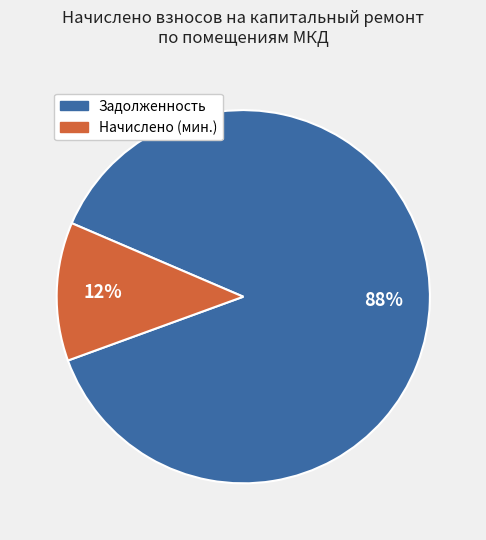

Is there any slice that represents more than half of the pie?

Yes